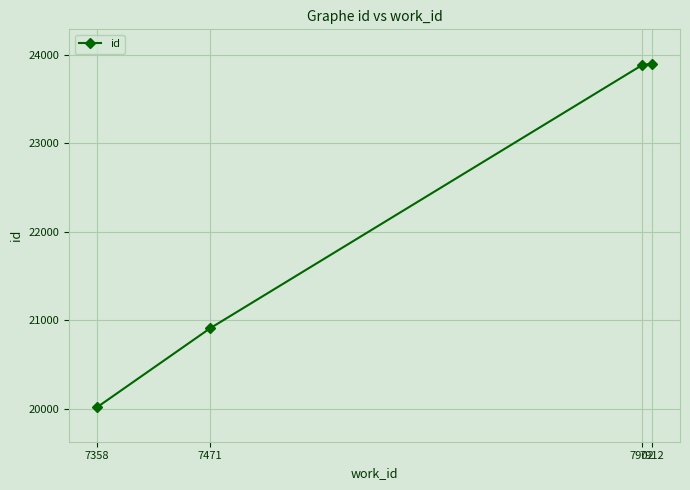

What is the value of the 1st point from the left?

20013